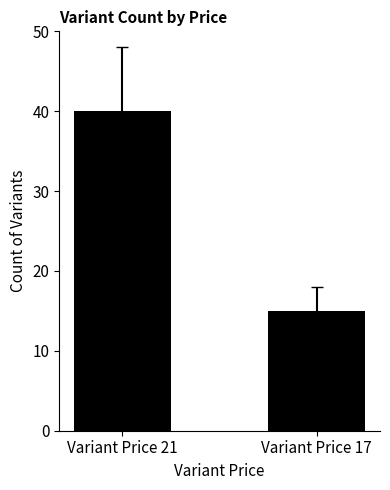

What is the sum of the values at Variant Price 21 and Variant Price 17?

55